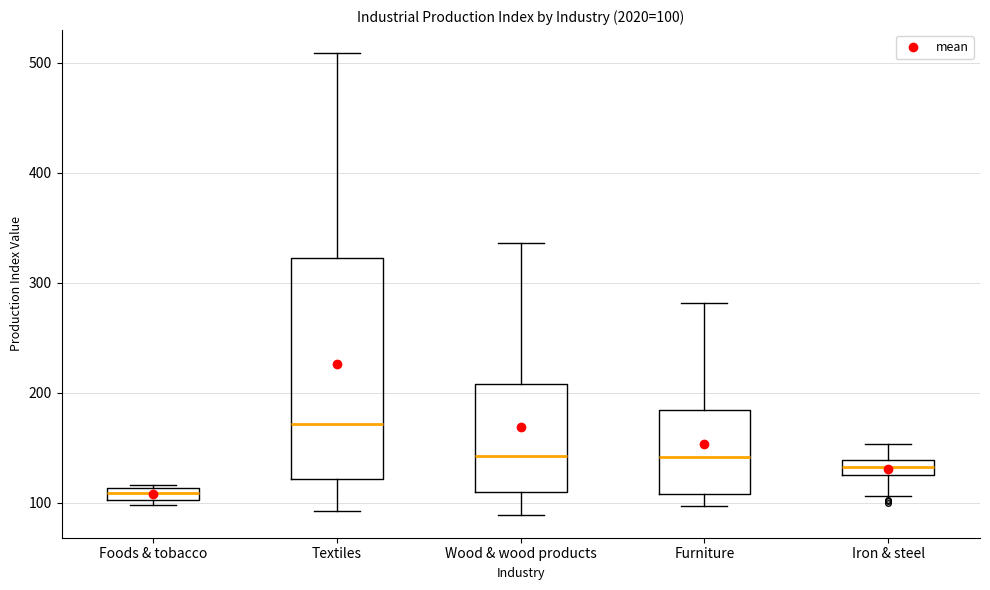

Which box has the lowest median line?

Foods & tobacco